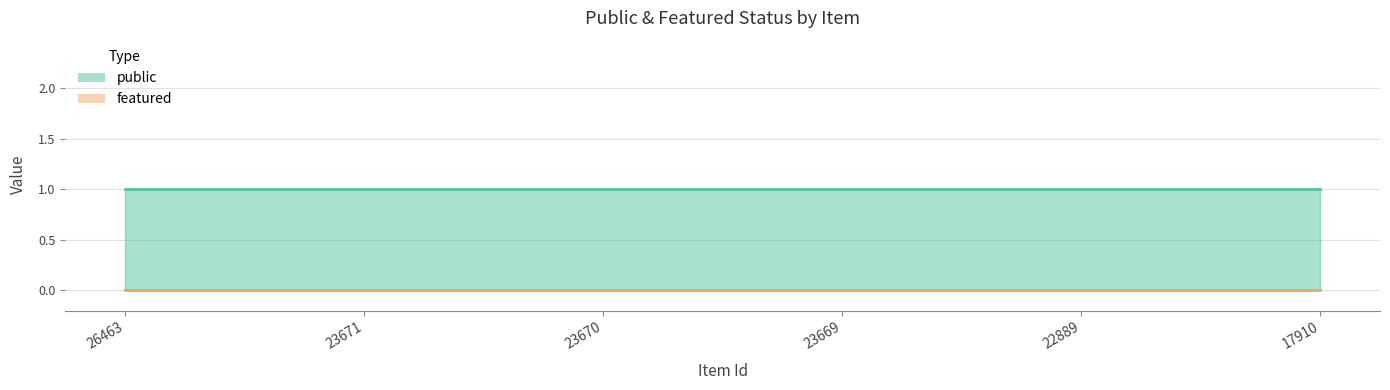

List the series in order of their overall mean, lowest first.

featured, public